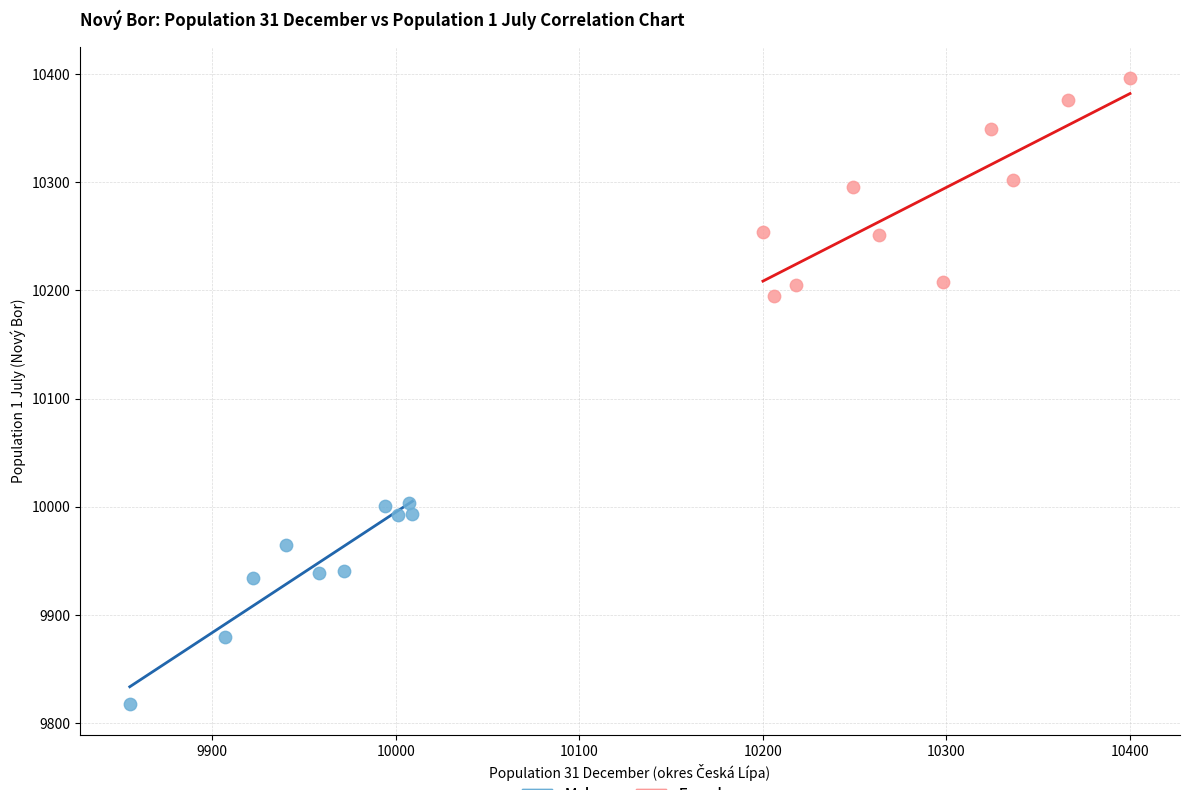

Which series has the widest spread of Y values?

Females